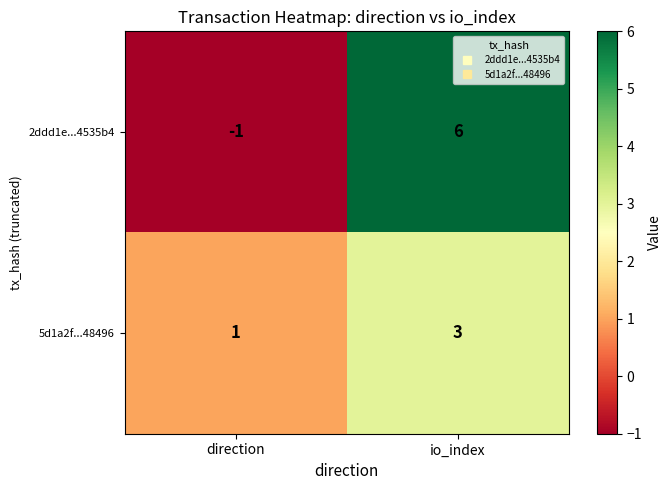

Reading left to right, extract all data points from this chart.

2ddd1e...4535b4: -1	6
5d1a2f...48496: 1	3